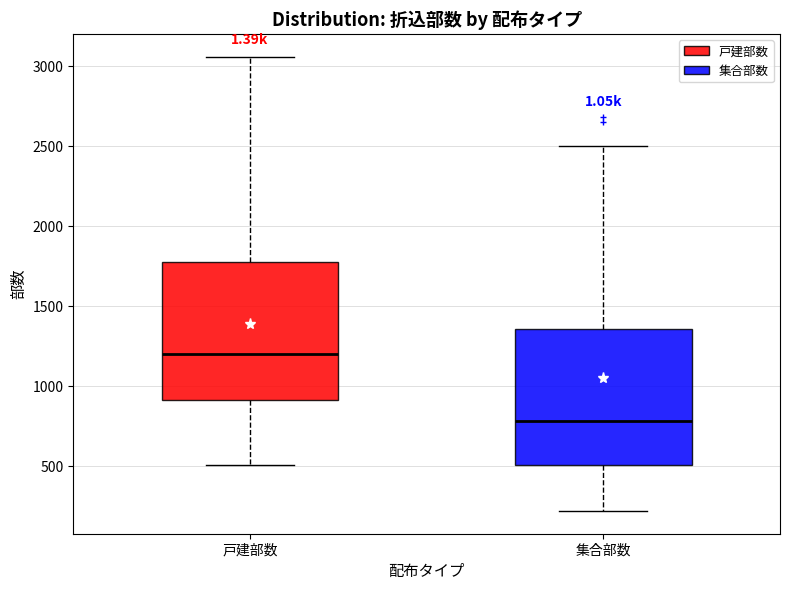

Reading left to right, read every box against the y-axis: the position of its median line, the range the box covers, and the ends of its whiskers. The values are not printed on the chart, so give them approximately, as read against the axis.

戸建部数: median 1200, box 900 to 1800, whiskers 500 to 3050
集合部数: median 800, box 500 to 1350, whiskers 200 to 2500